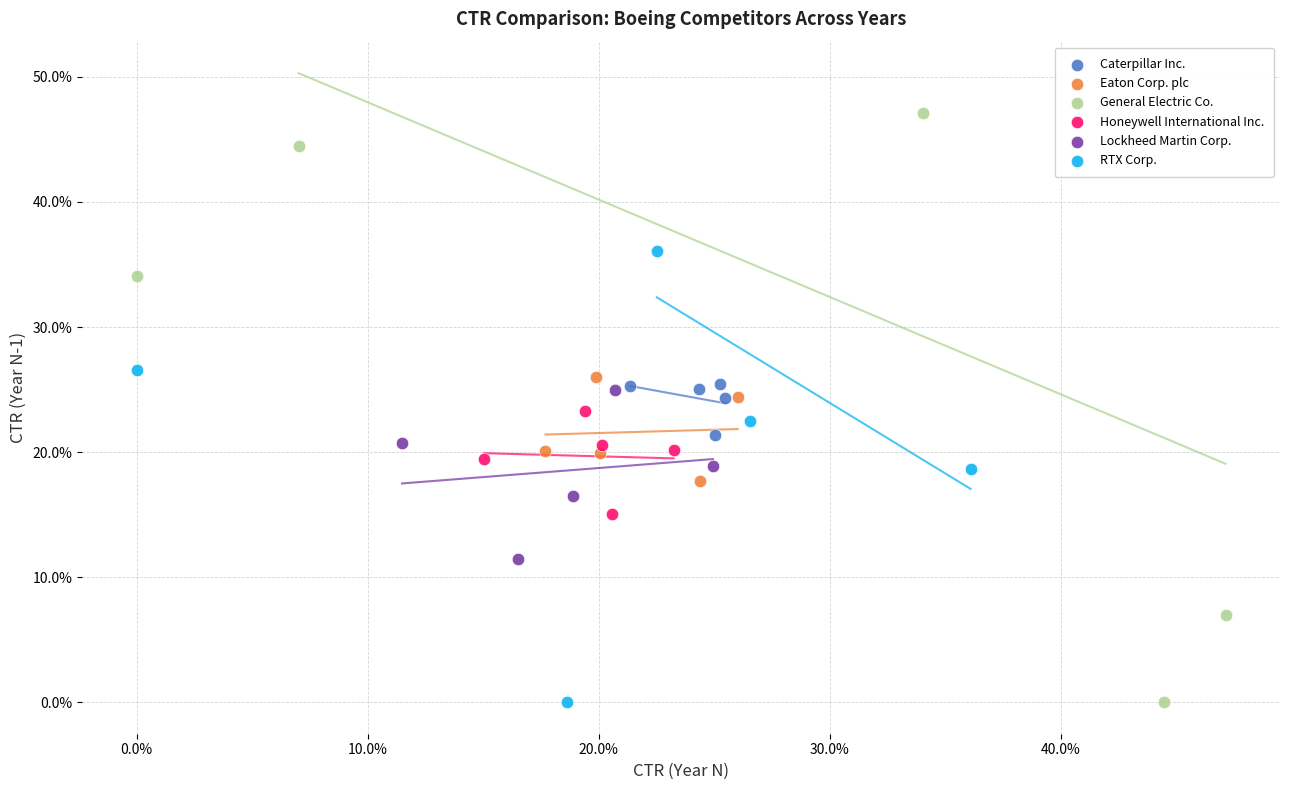

What are all the series names shown in the legend?

Caterpillar Inc., Eaton Corp. plc, General Electric Co., Honeywell International Inc., Lockheed Martin Corp., RTX Corp.